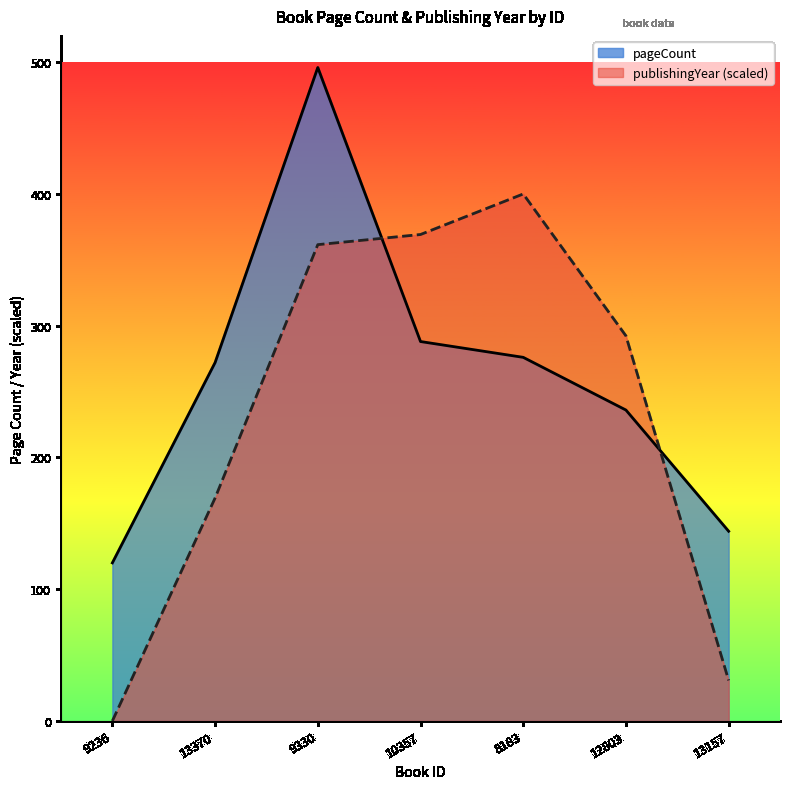

How many categories are shown in the chart?

7